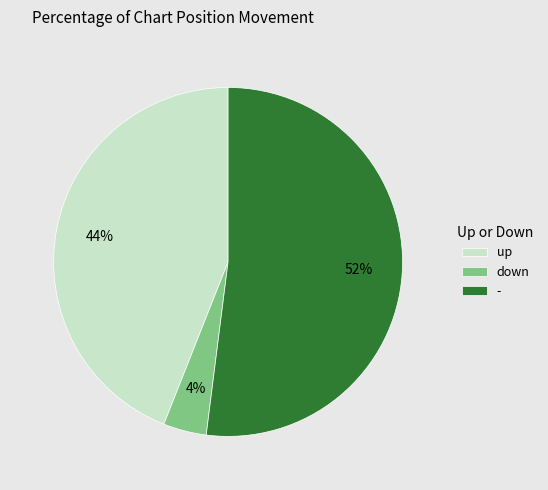

How many slices are in this pie chart?

3